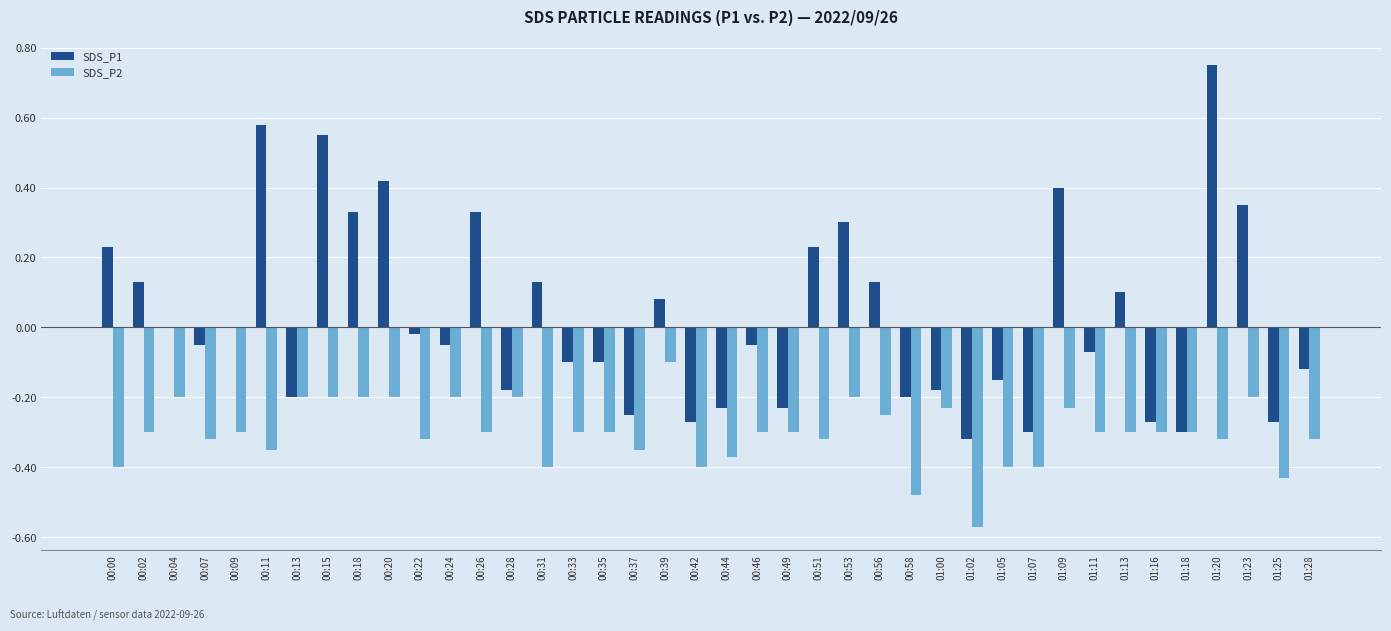

The SDS_P2 series shows -0.3 at 01:20. True or false?

True